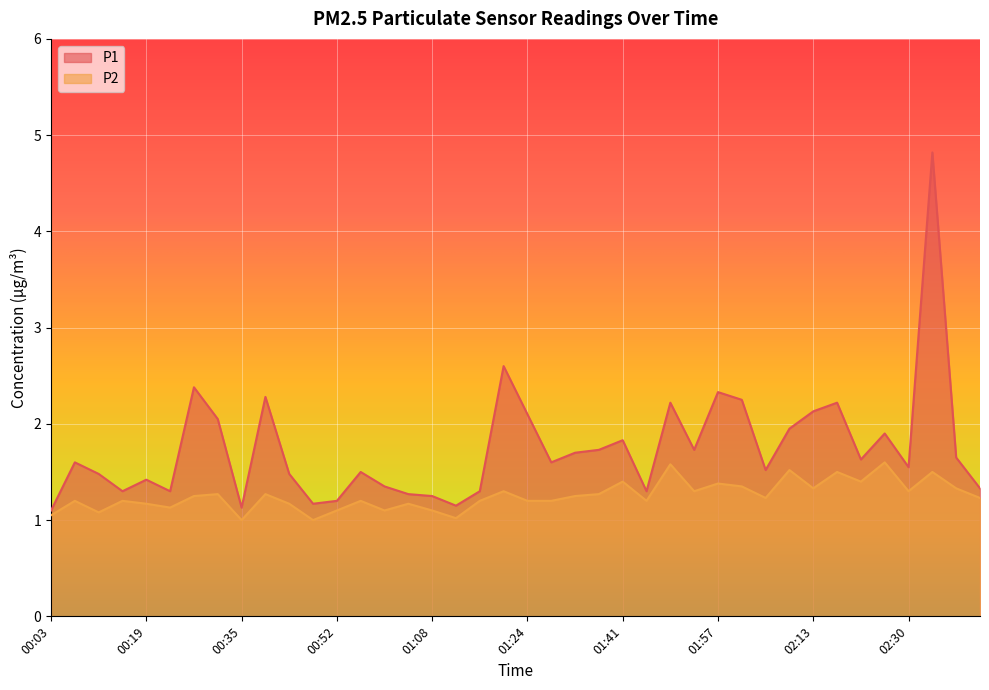

Where is P2 nearest to the value 1?

00:35